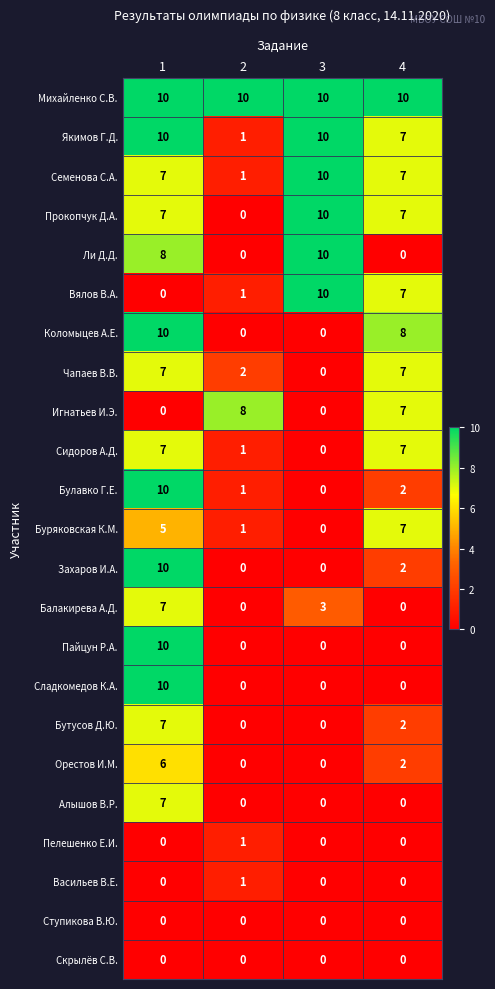

What is the highest value of the Сладкомедов К.А. series?

10